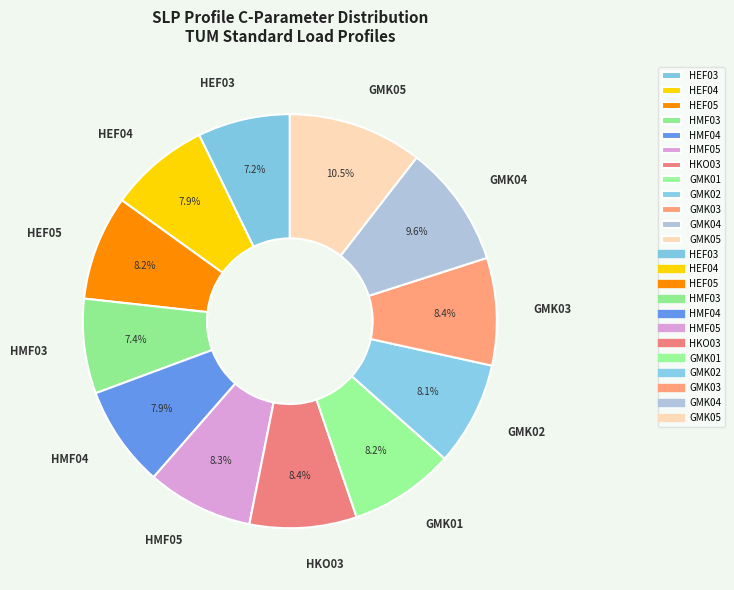

Does HMF03 account for over 50% of the chart?

No